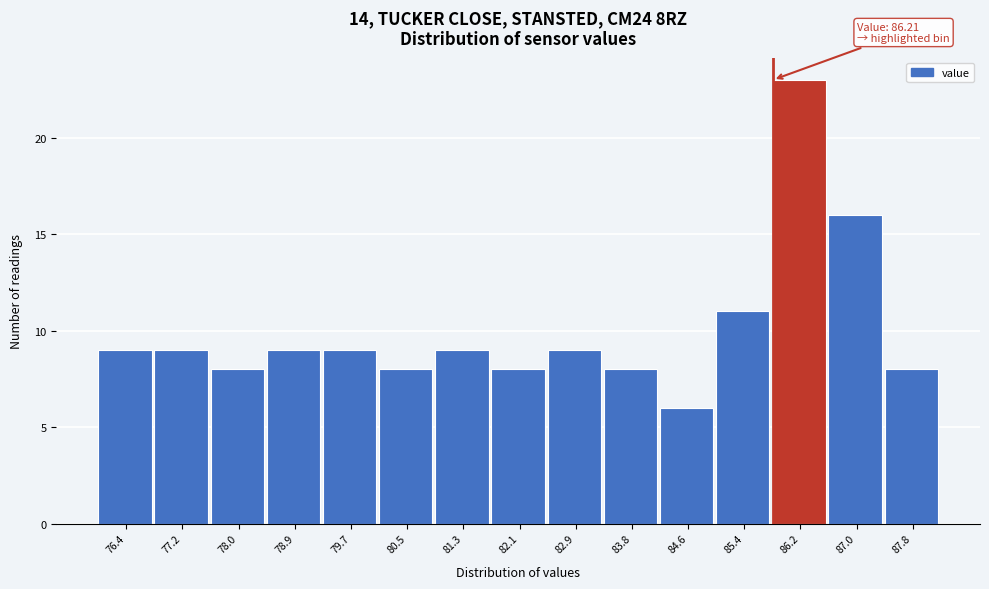

Reading left to right, transcribe all the data shown in this chart.

9	9	8	9	9	8	9	8	9	8	6	11	23	16	8